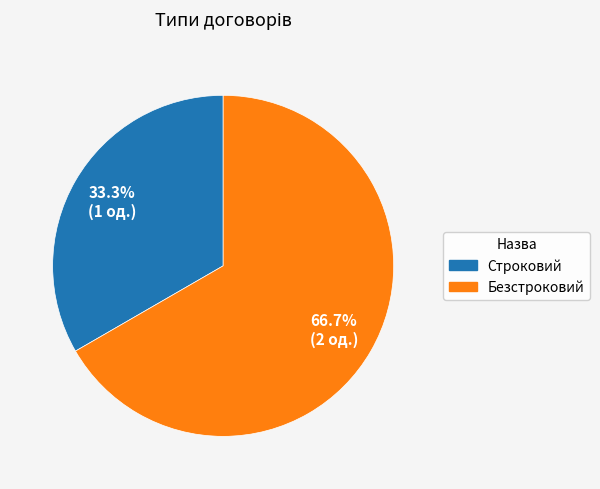

True or false: Строковий accounts for 44% of the total.

False